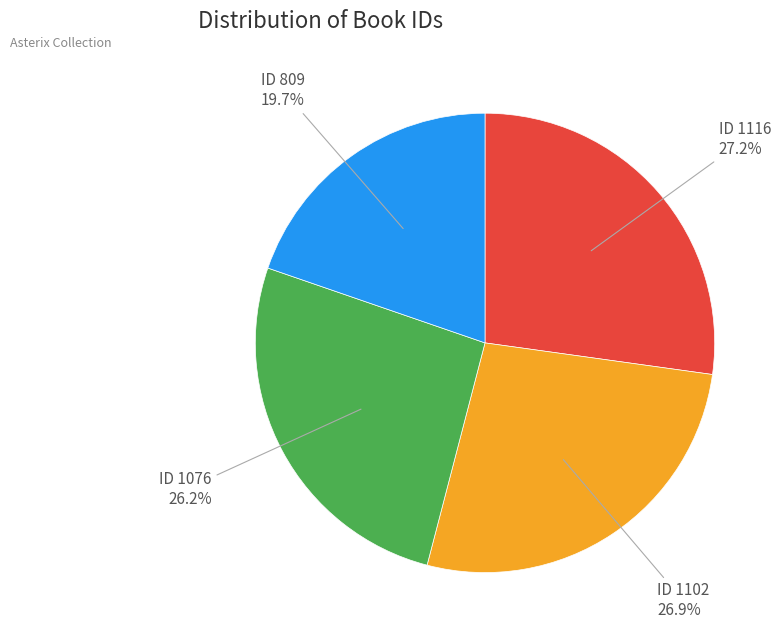

What is the ratio of the value at ID 809 to the value at ID 1116?

0.7